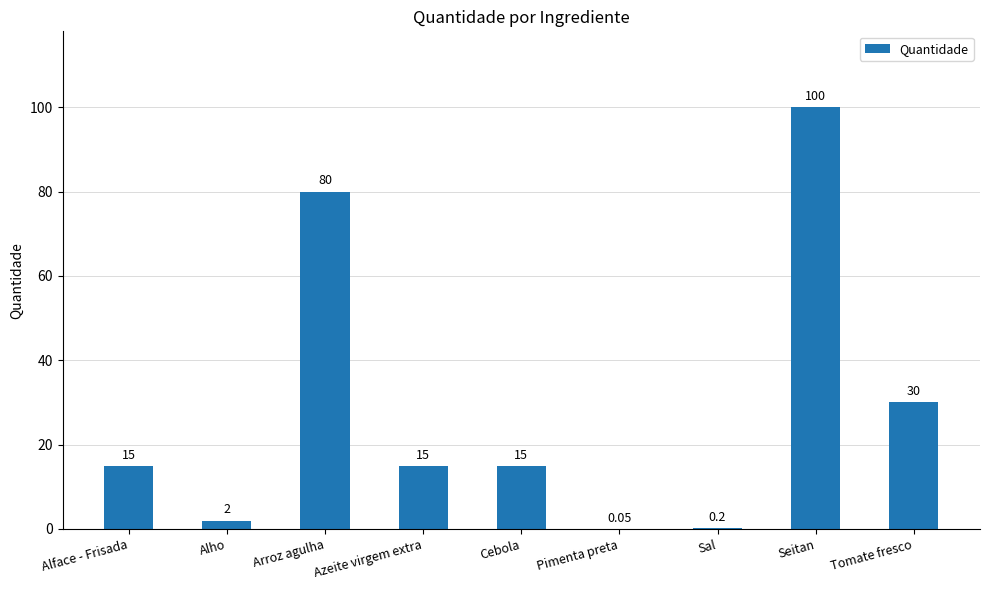

Where is the data nearest to the value 50?

Tomate fresco